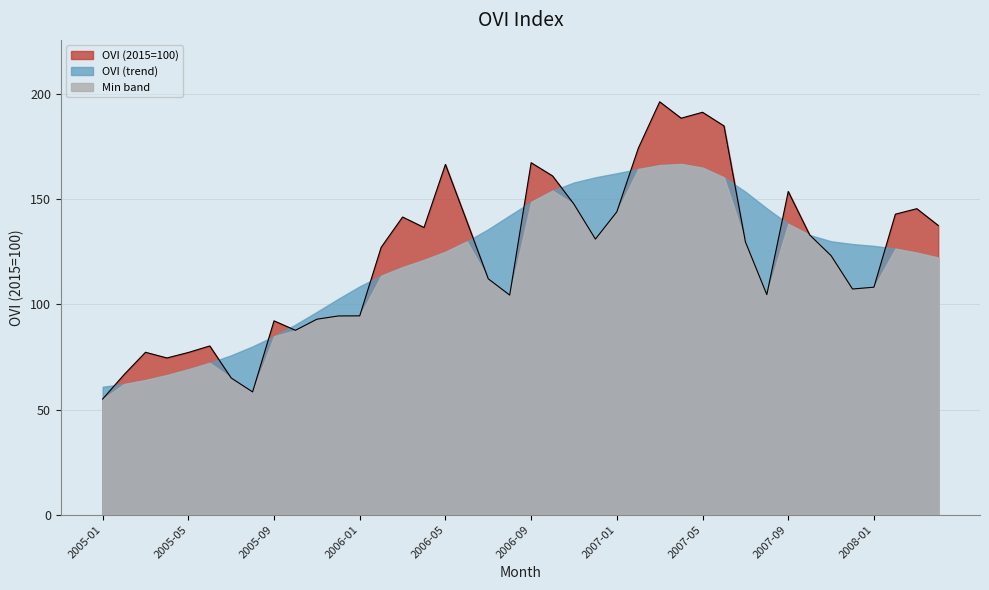

What is the label of the 7th point from the right?

2007-10